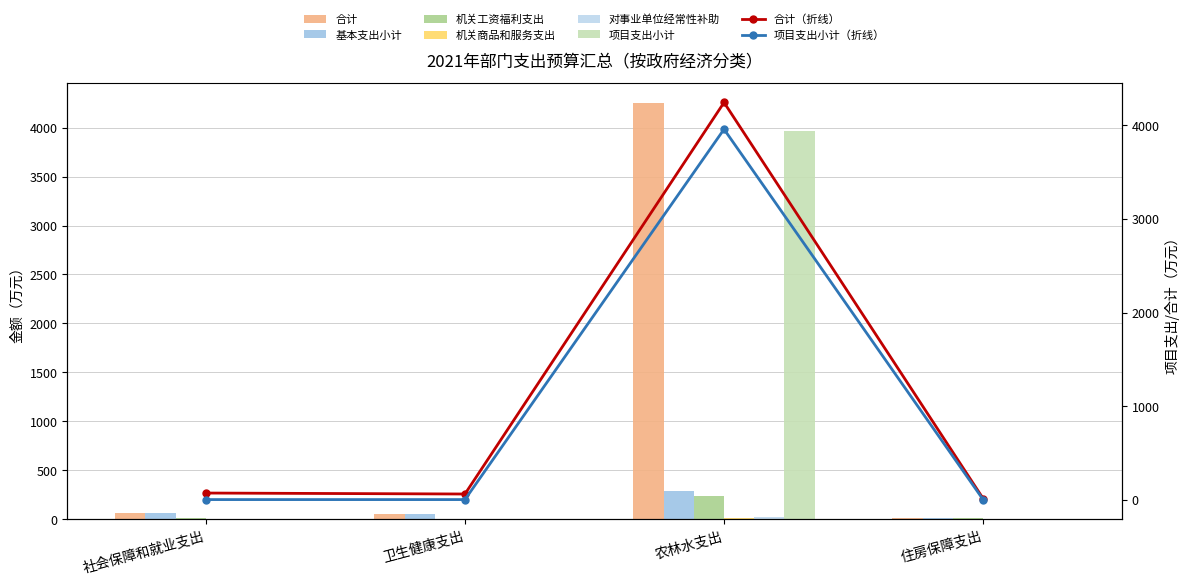

What is the minimum value for 基本支出小计?

11.2